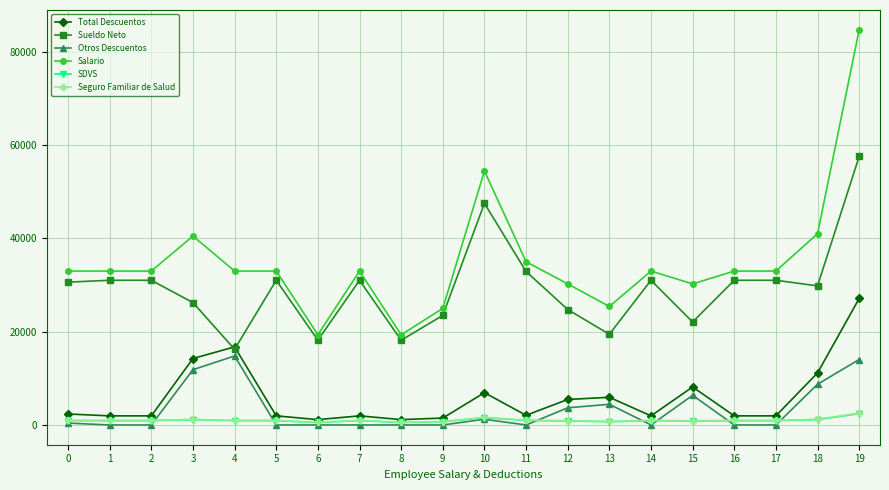

What is the value of the Otros Descuentos point at the 17th from the left?

25.0